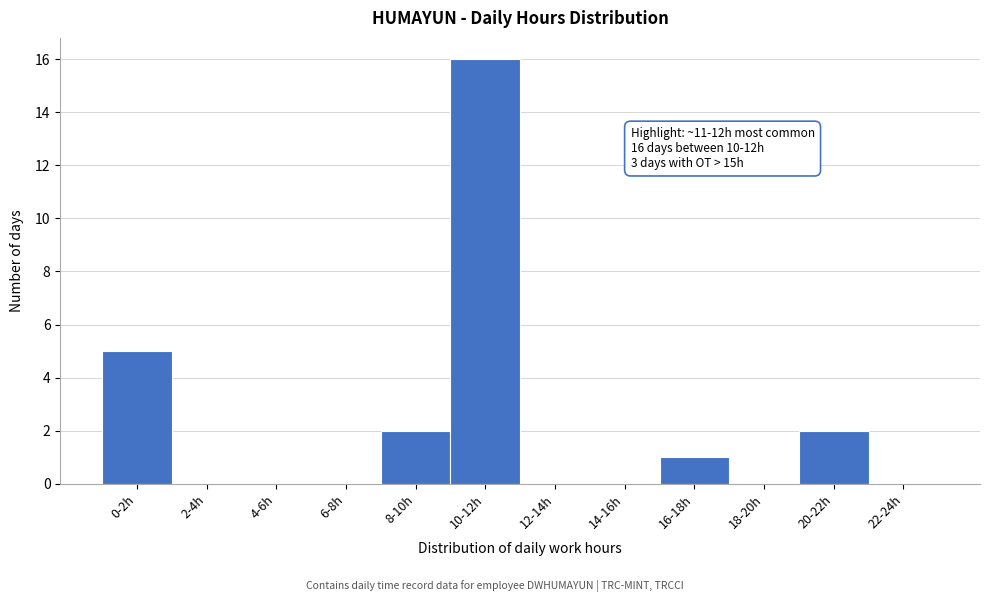

Reading left to right, list all the values displayed in this chart.

0-2h=5	2-4h=0	4-6h=0	6-8h=0	8-10h=2	10-12h=16	12-14h=0	14-16h=0	16-18h=1	18-20h=0	20-22h=2	22-24h=0